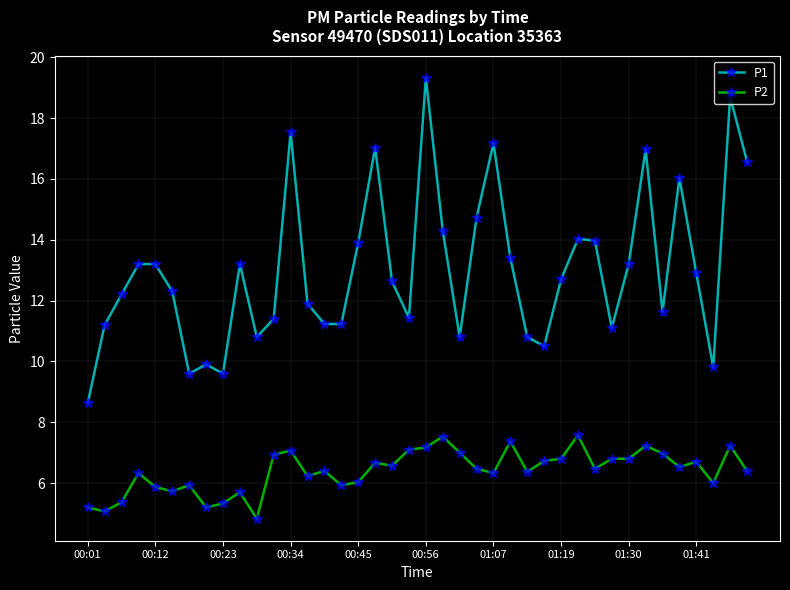

What is the value of the P1 point at the 31st from the left?

14.0